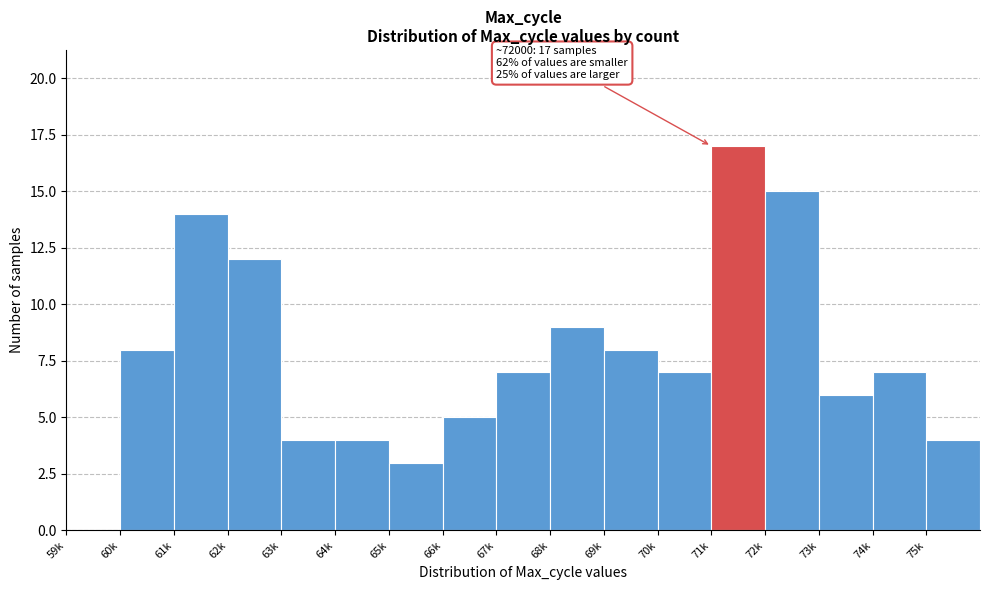

Reading left to right, list all the values displayed in this chart.

59k=0	60k=8	61k=14	62k=12	63k=4	64k=4	65k=3	66k=5	67k=7	68k=9	69k=8	70k=7	71k=17	72k=15	73k=6	74k=7	75k=4